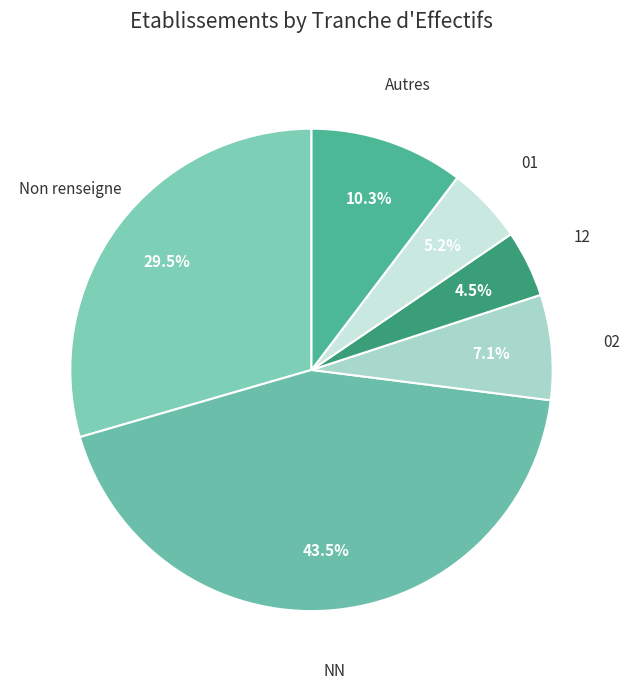

Rank the categories by value from lowest to highest.

12, 01, 02, Autres, Non renseigne, NN